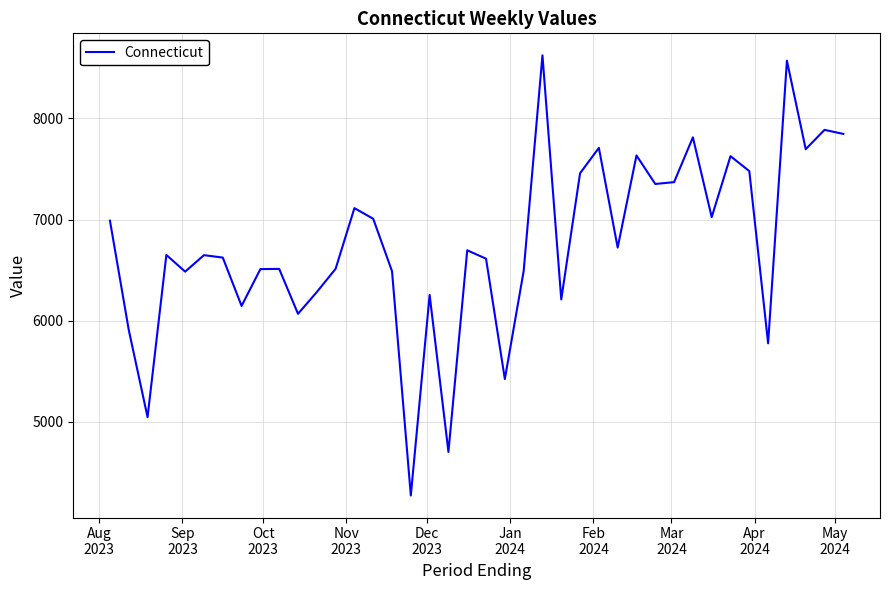

What is the difference between the maximum and minimum values?

4353